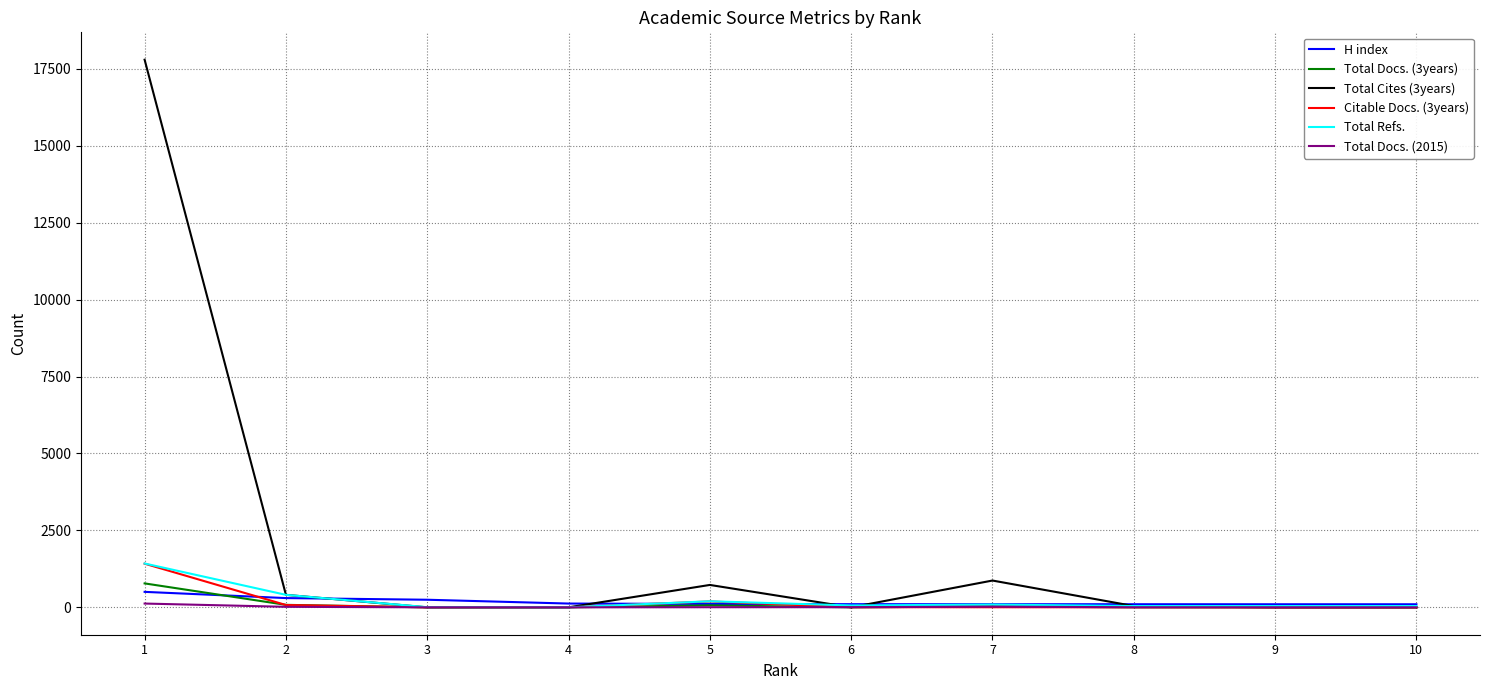

After their last crossing, which series has the higher values: Total Docs. (3years) or Total Docs. (2015)?

Total Docs. (2015)